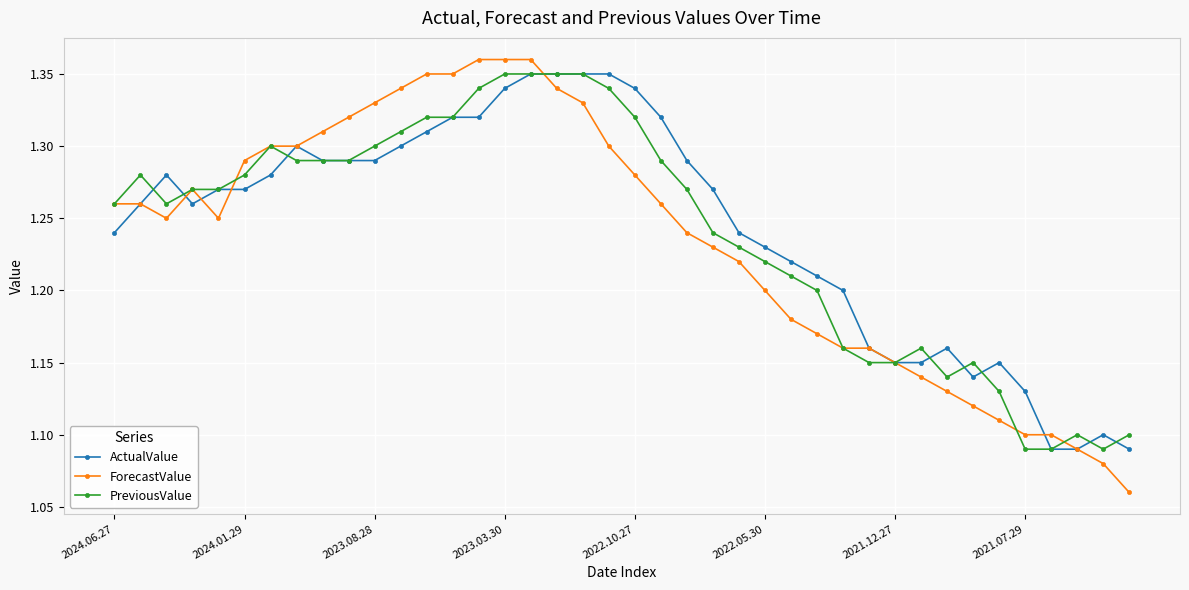

At how many categories does at least one series exceed 1?

40